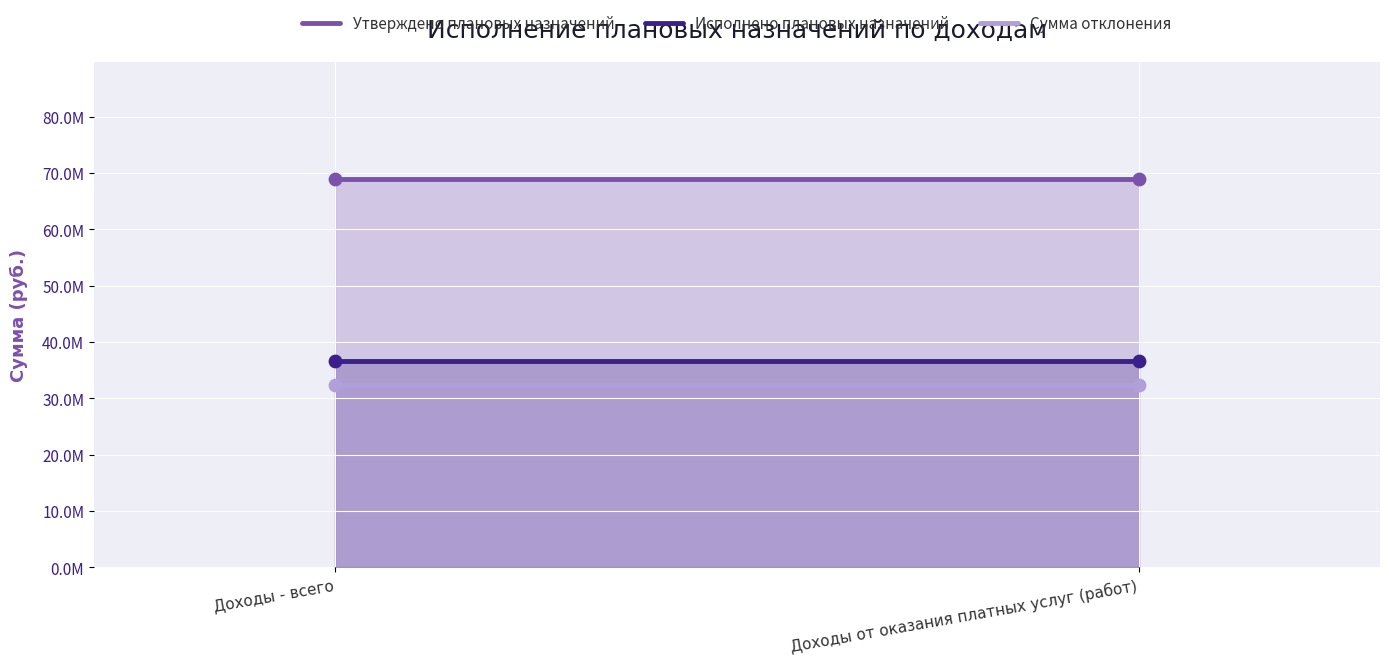

Which series has the largest total across all categories?

Утверждено плановых назначений